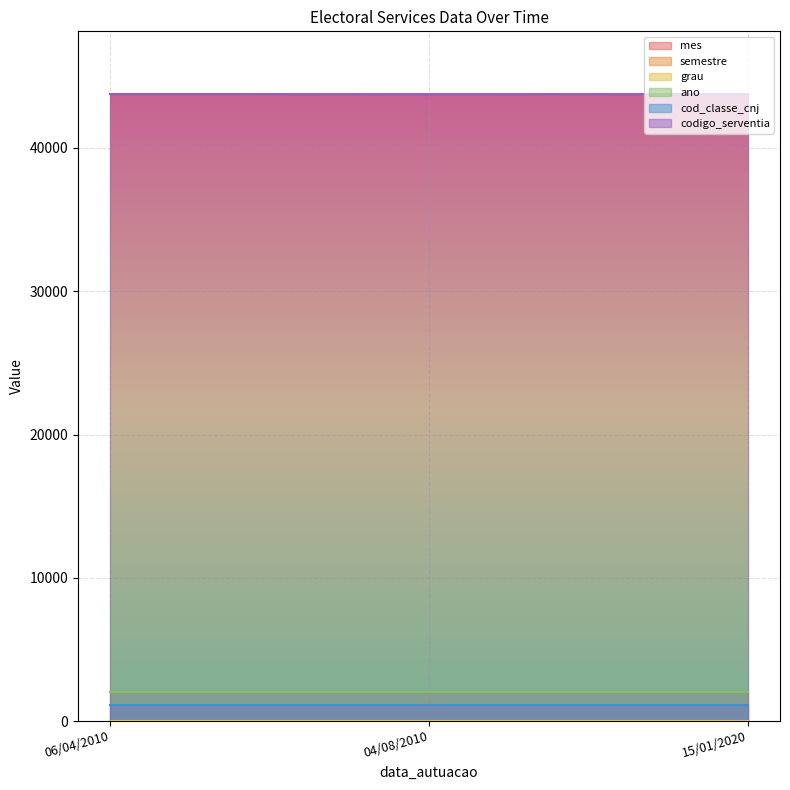

Which series has the largest total across all categories?

codigo_serventia